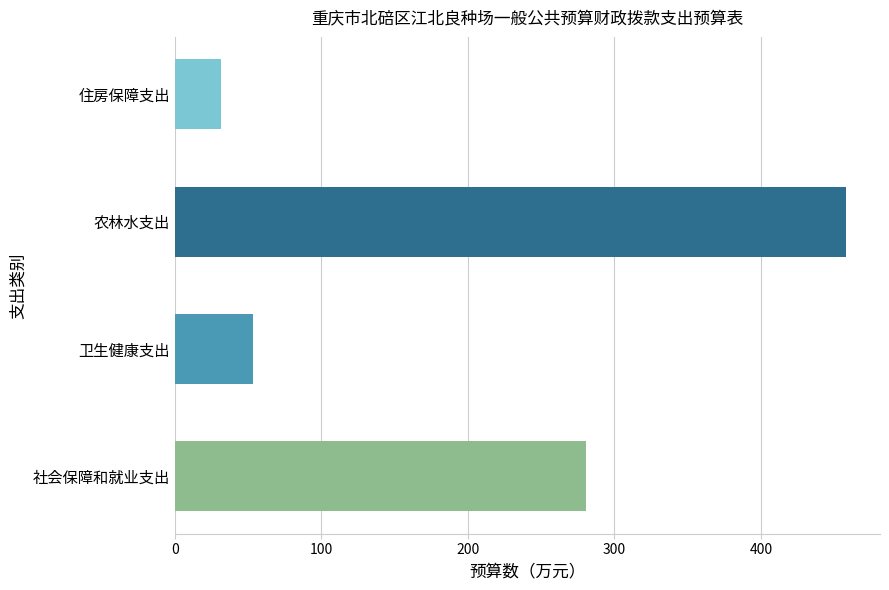

Reading top to bottom, list all the values displayed in this chart.

住房保障支出=31.4	农林水支出=458.2	卫生健康支出=53.4	社会保障和就业支出=280.8